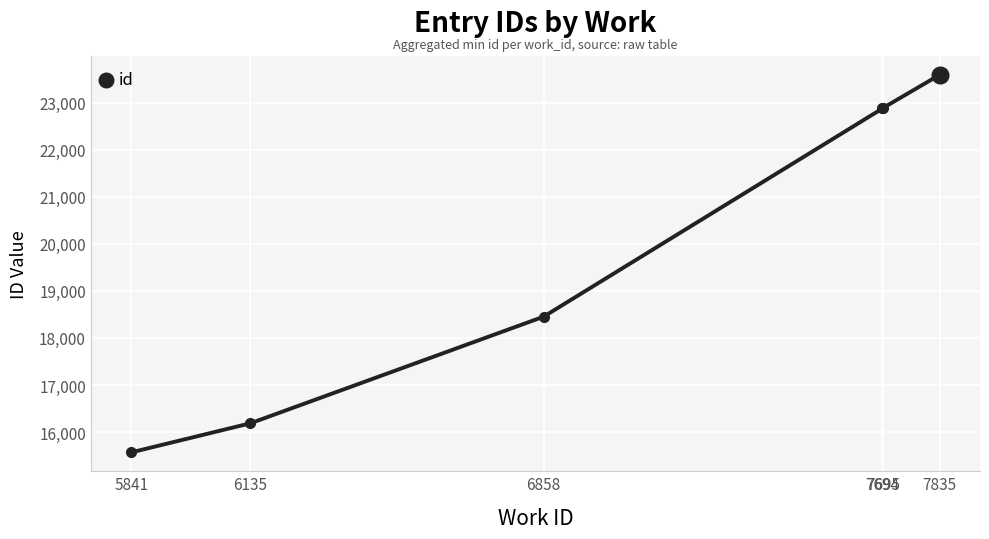

What is the greatest value displayed?

23587